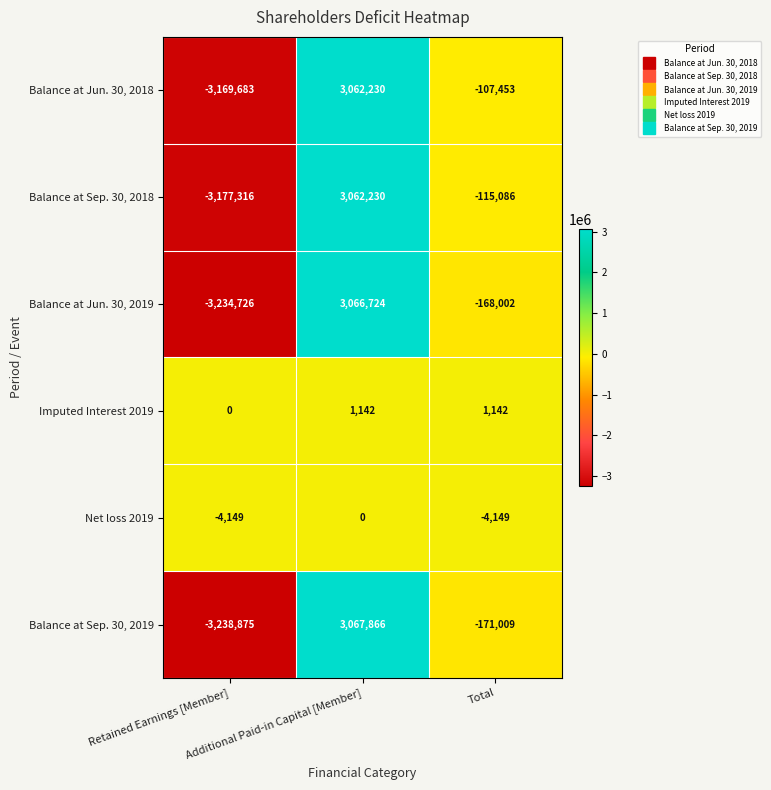

What is the average value of the Balance at Jun. 30, 2019 series?

-112001